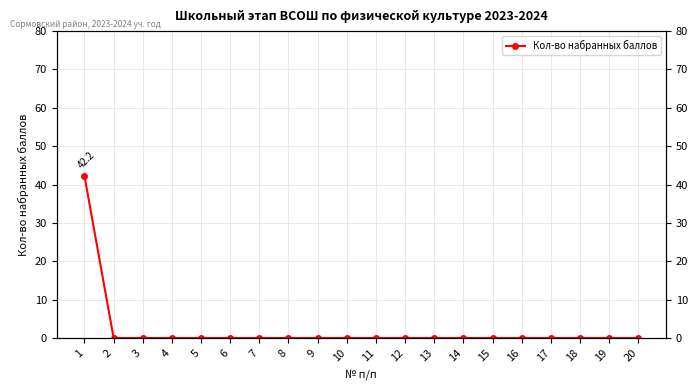

True or false: the data shows 0.0 at 6.

True